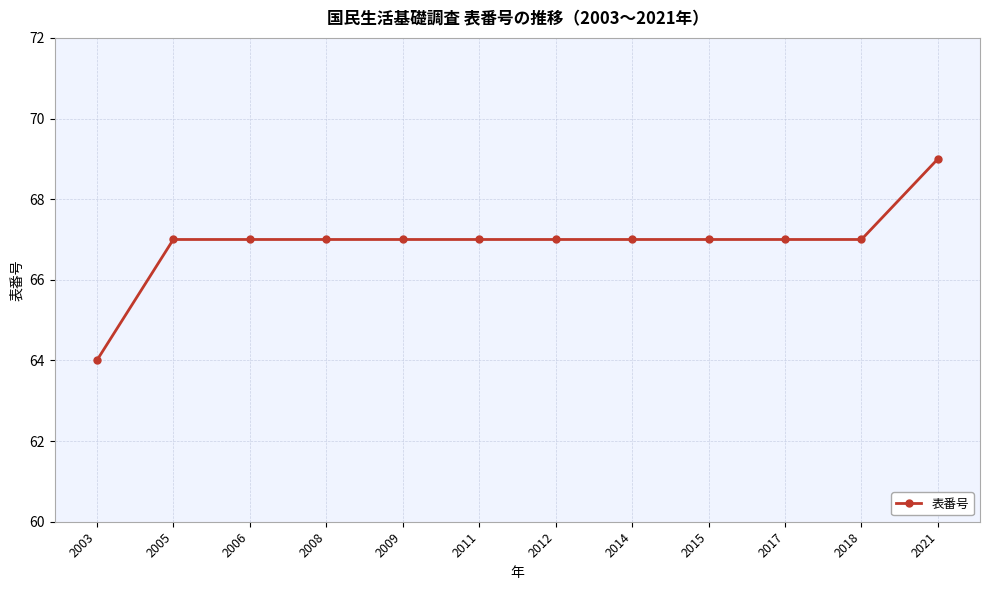

What is the ratio of the value at 2017 to the value at 2011?

1.0